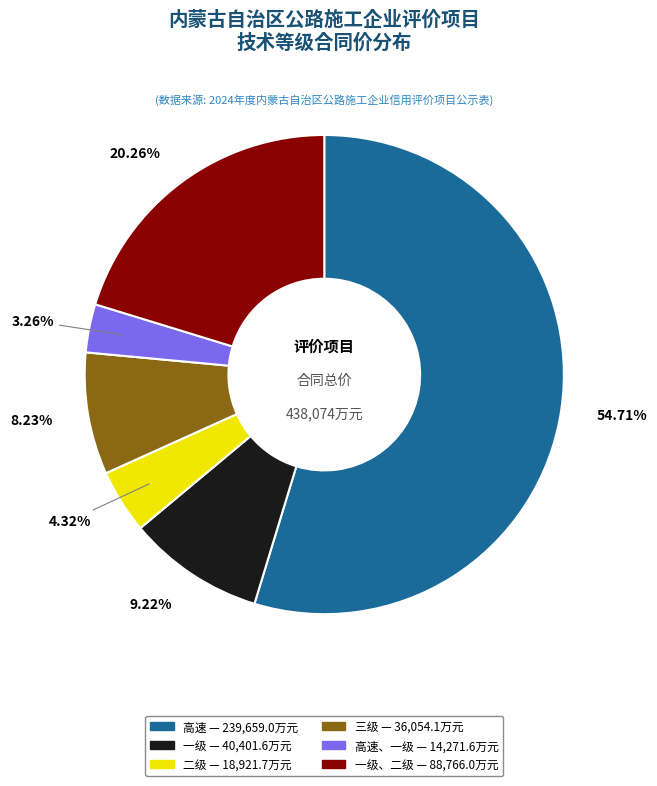

Does any single category account for the majority?

Yes